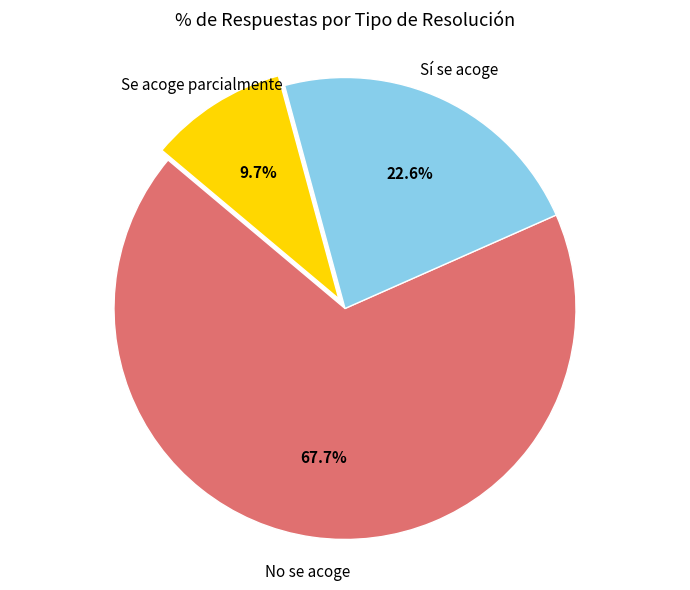

Is there a majority slice in this chart?

Yes